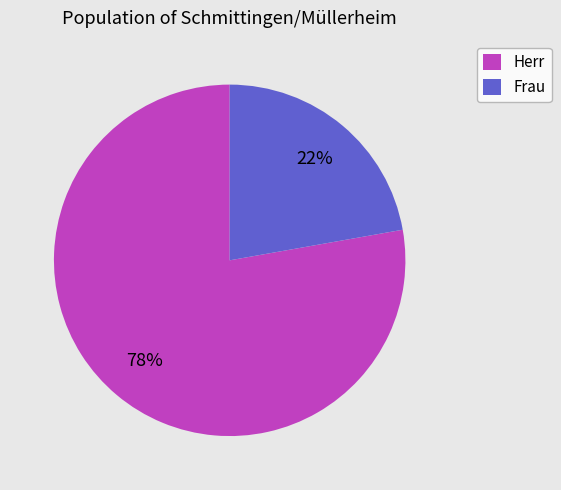

What is the ratio of the value at Herr to the value at Frau?

3.5